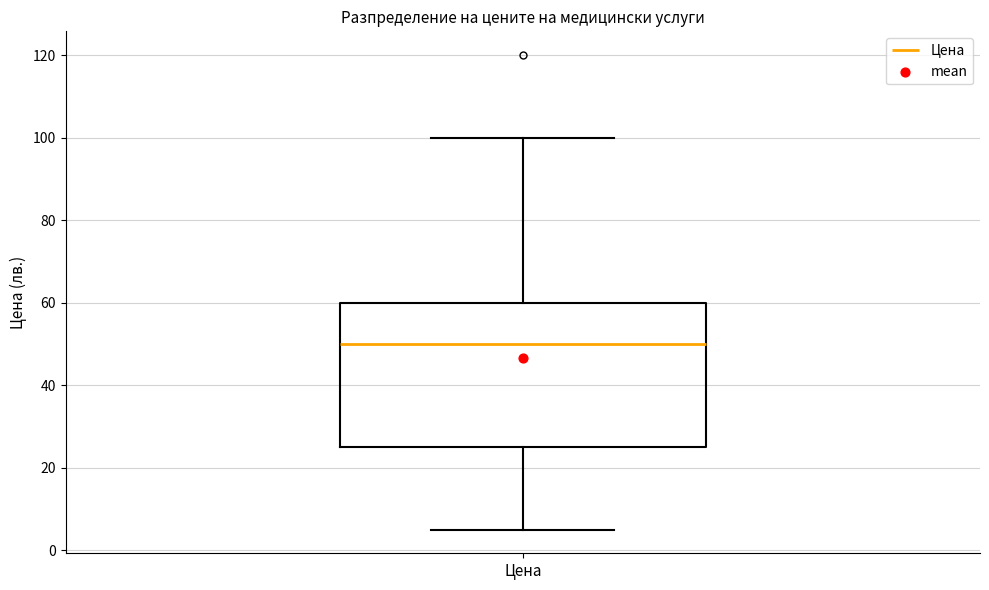

Transcribe this box plot: give where the median line is, the range the box spans, and where the two whiskers end, as read against the y-axis. The values are not printed on the chart, so give them approximately, as read against the axis.

median 50, box 26 to 60, whiskers 6 to 100